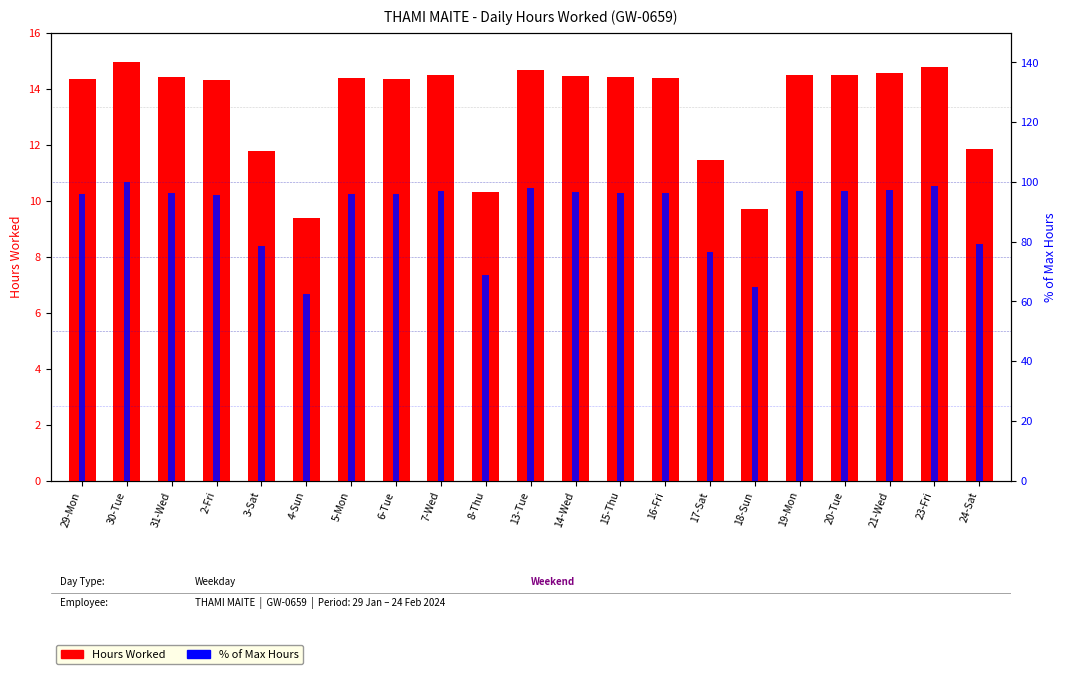

What is the sum of all % of Max Hours values?

1884.0